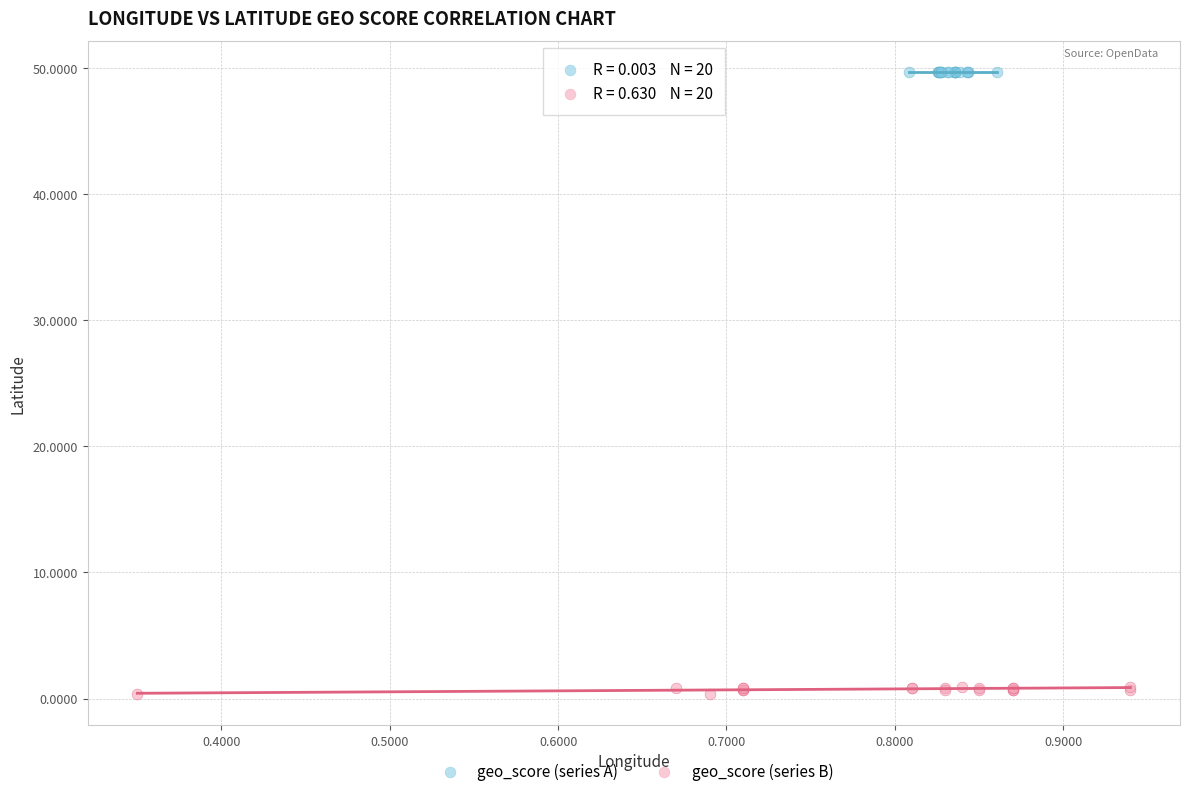

Which series reaches the minimum Y coordinate?

geo_score (series B)